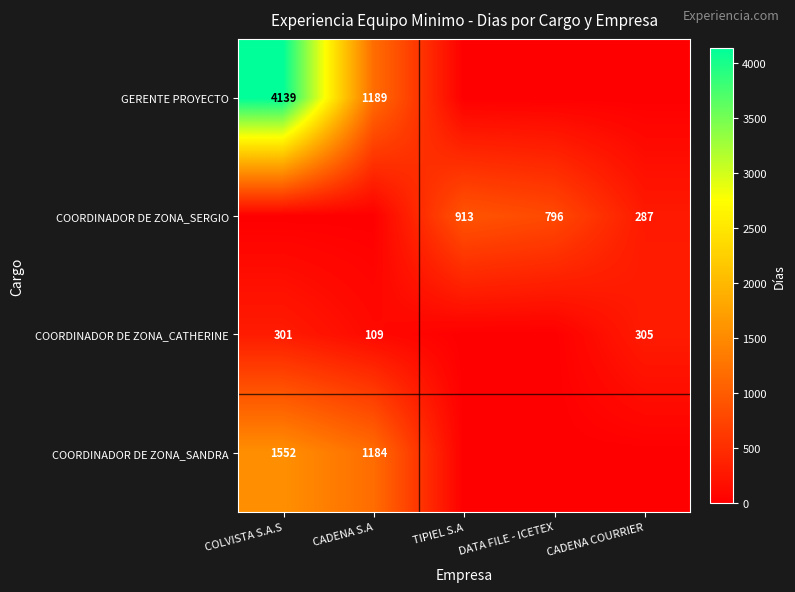

What is the sum of the COORDINADOR DE ZONA_CATHERINE values at COLVISTA S.A.S and CADENA COURRIER?

606